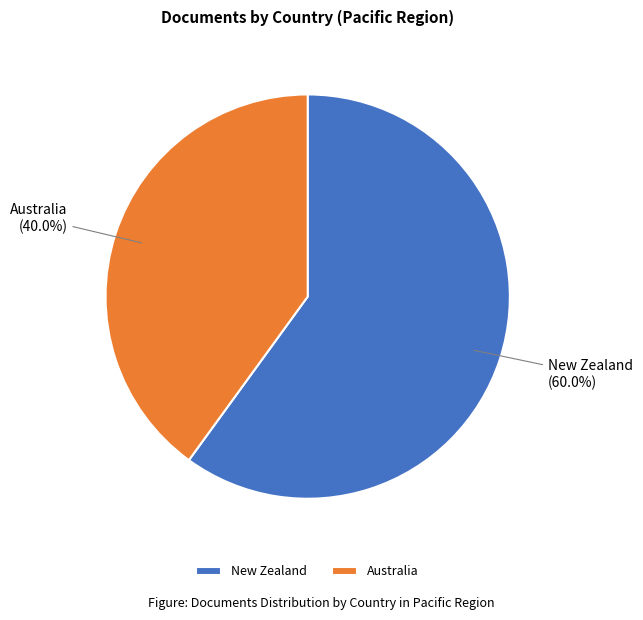

How many slices are in this pie chart?

2